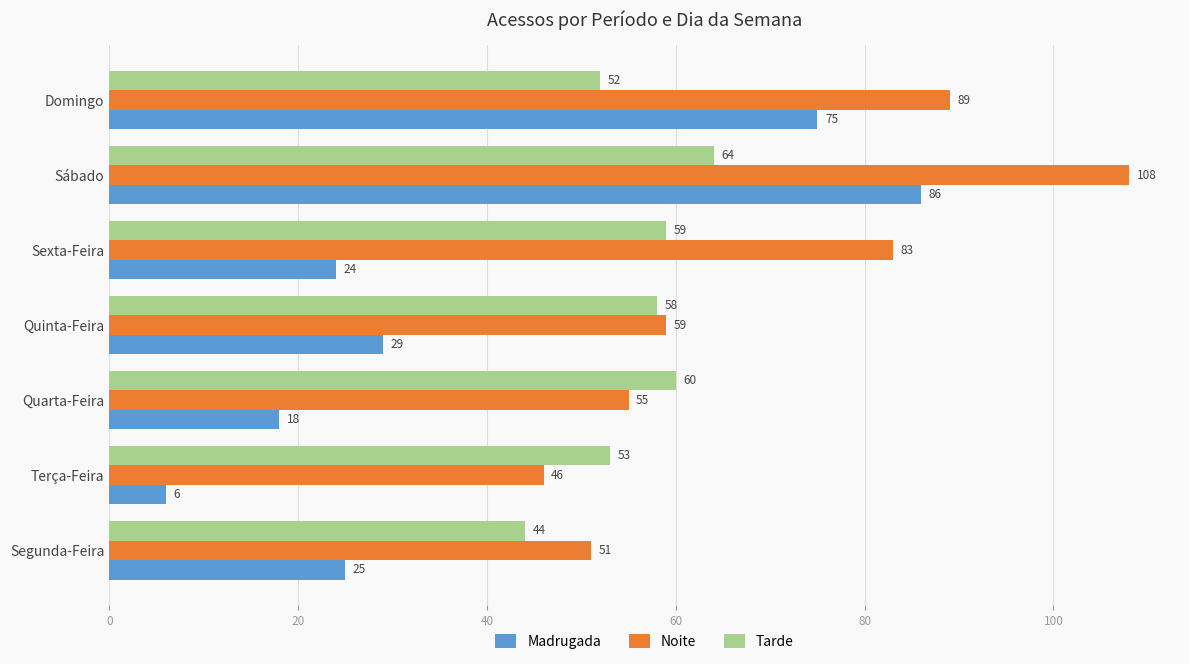

What is the total value across all series at Terça-Feira?

105